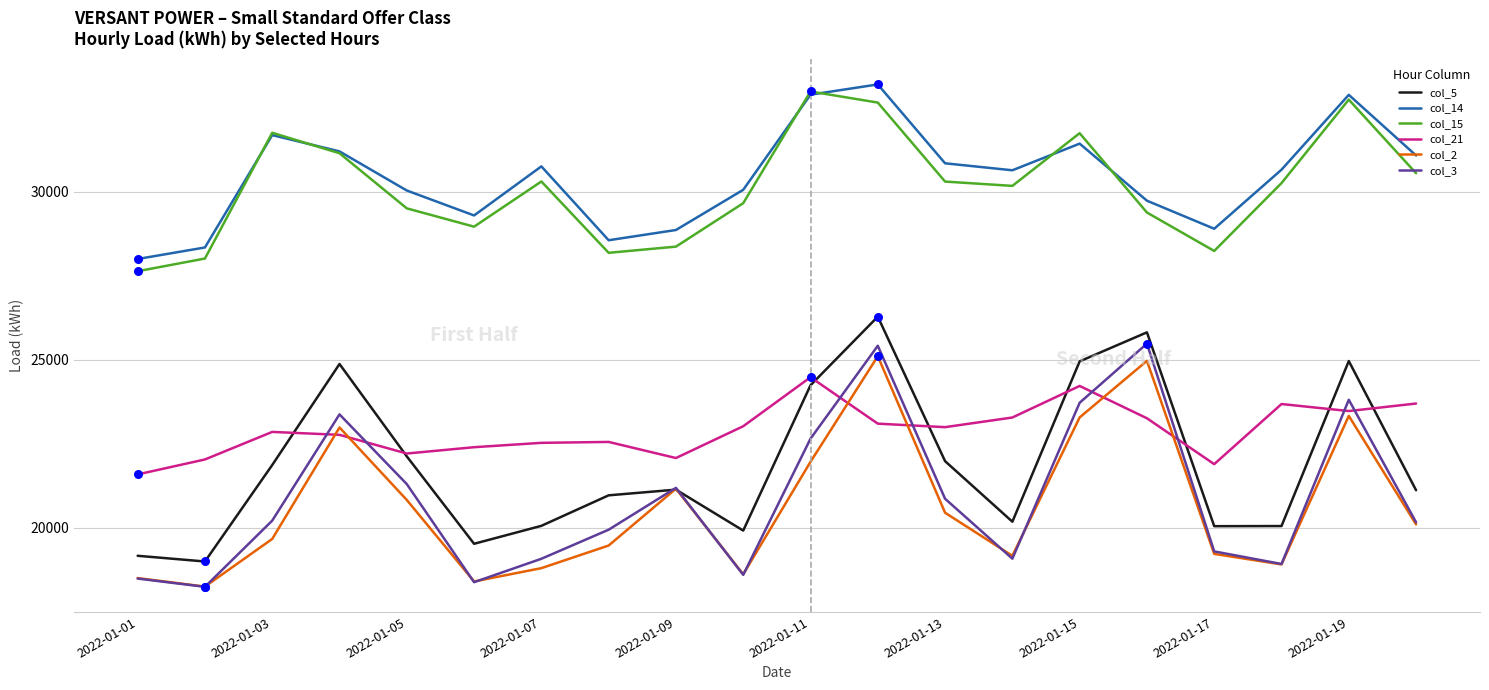

True or false: col_14 and col_2 cross at least once.

False